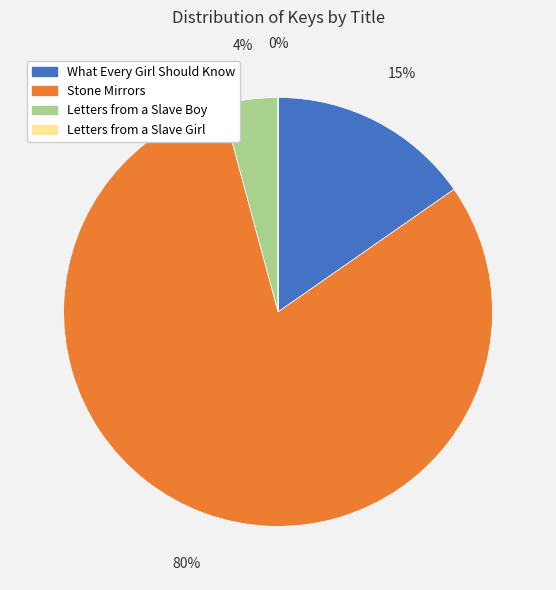

Is the sum of Letters from a Slave Boy and Stone Mirrors greater than half?

Yes